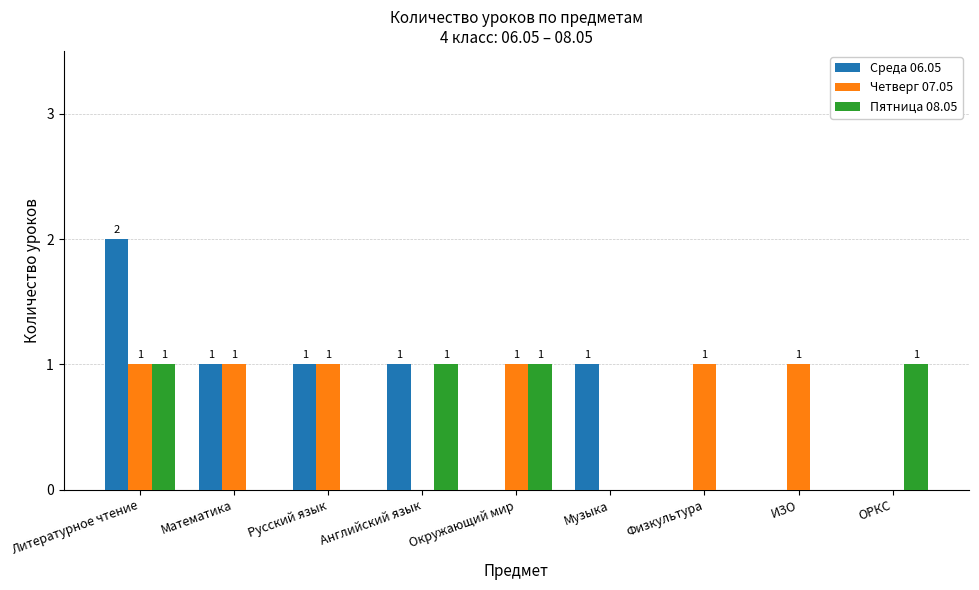

At which category is the sum across all series the highest?

Литературное чтение